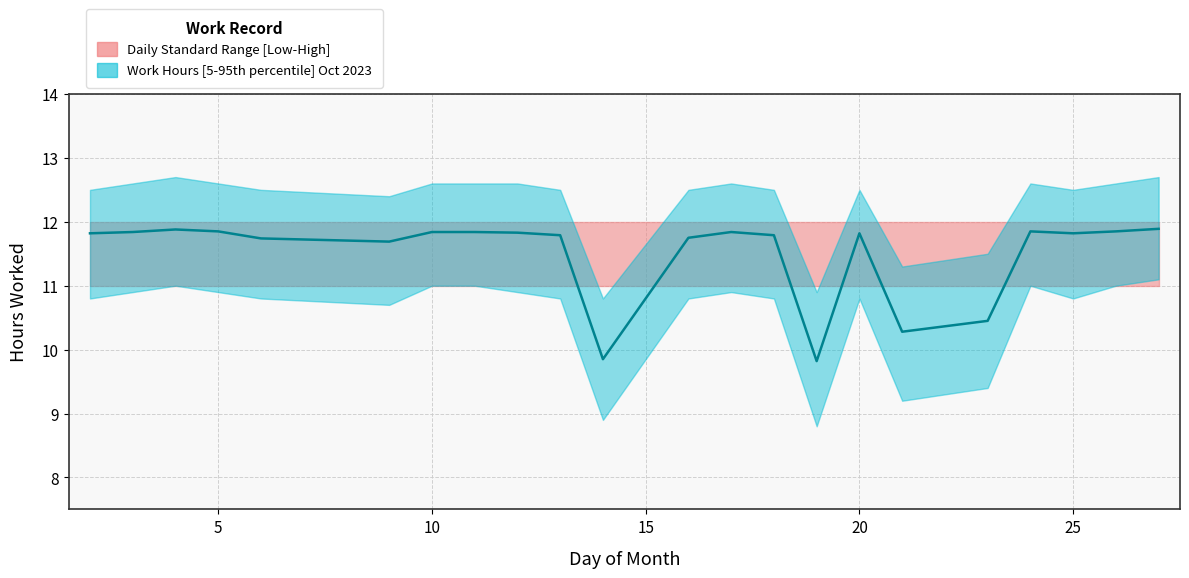

How many values in the Low Hours series are below 11?

4